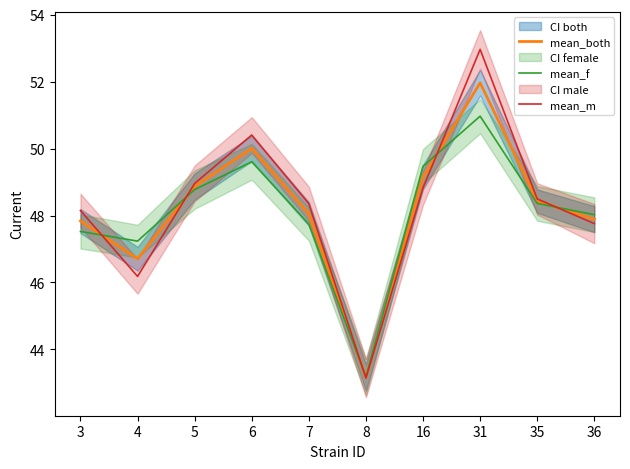

Where is mean_both nearest to the value 47?

4